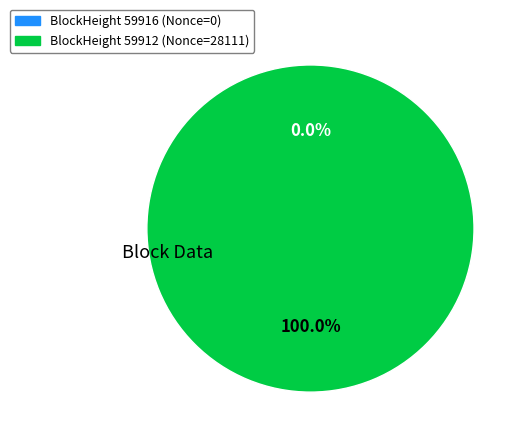

Combined, do 59916 and 59912 account for over 50%?

Yes